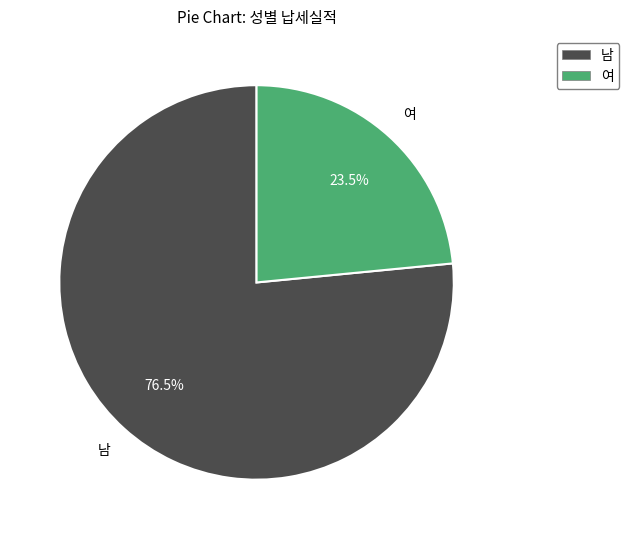

How many segments does this pie chart have?

2